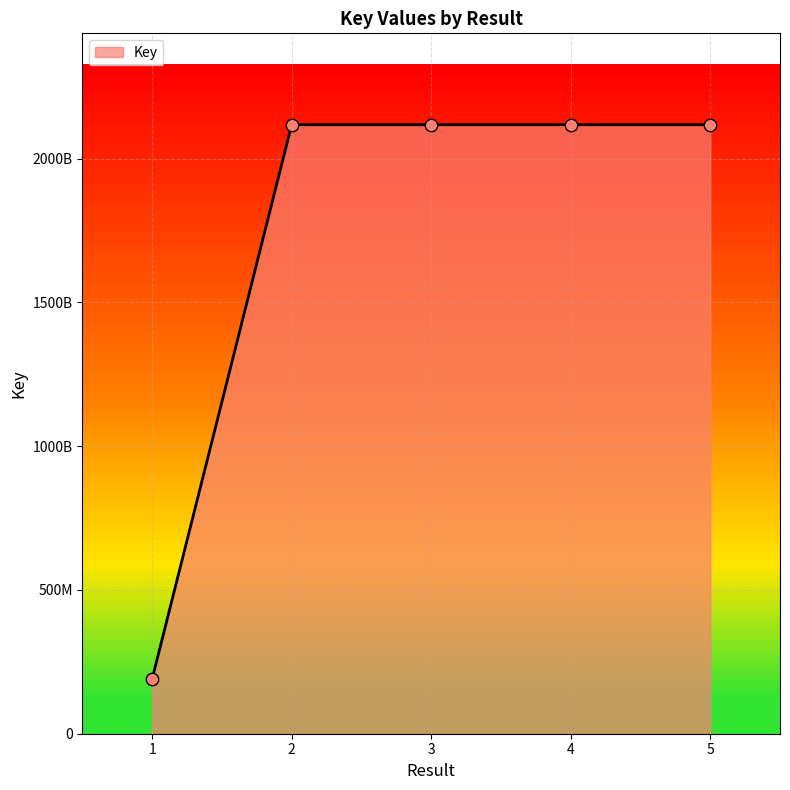

Which has a higher value, 3 or 2?

2